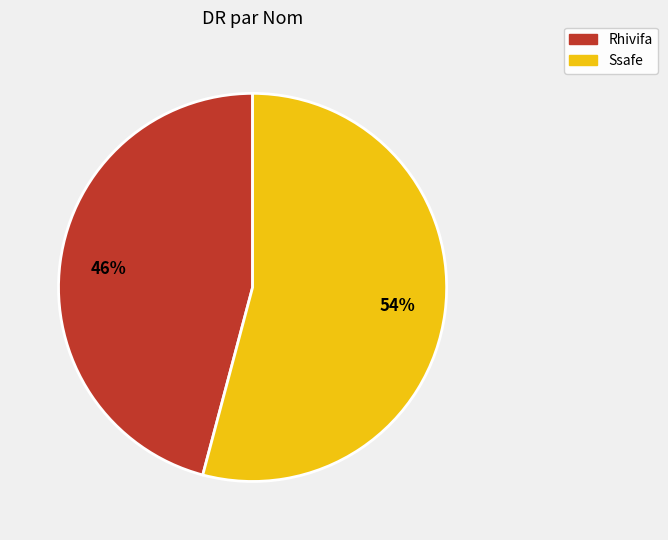

To the nearest percent, what is the difference between the Ssafe and Rhivifa slice percentages?

8%